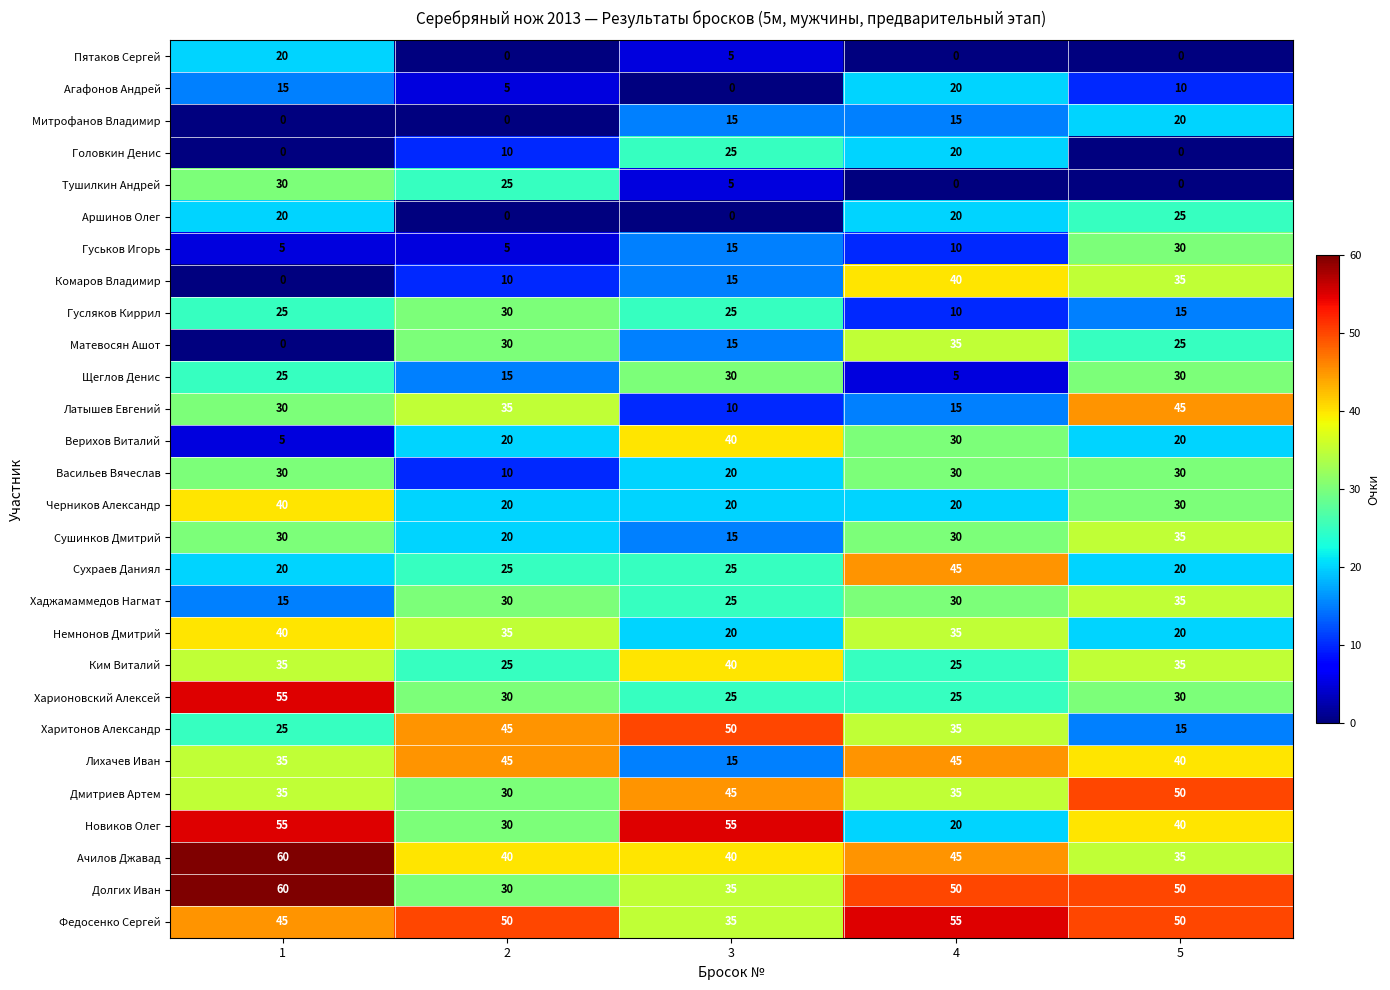

Is the value of Латышев Евгений at 1 greater than the value of Матевосян Ашот at 5?

Yes